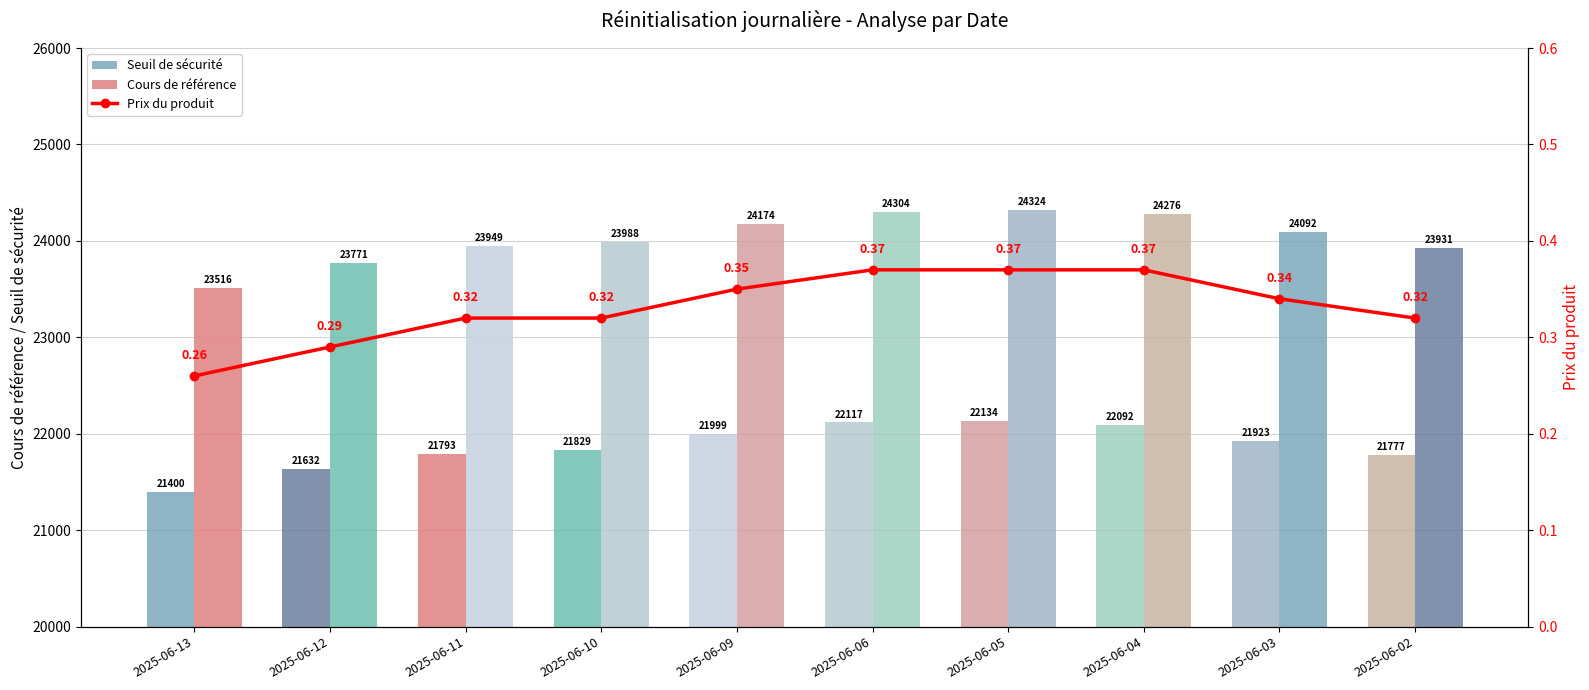

Which series changed the most between 2025-06-12 and 2025-06-05?

Cours de référence